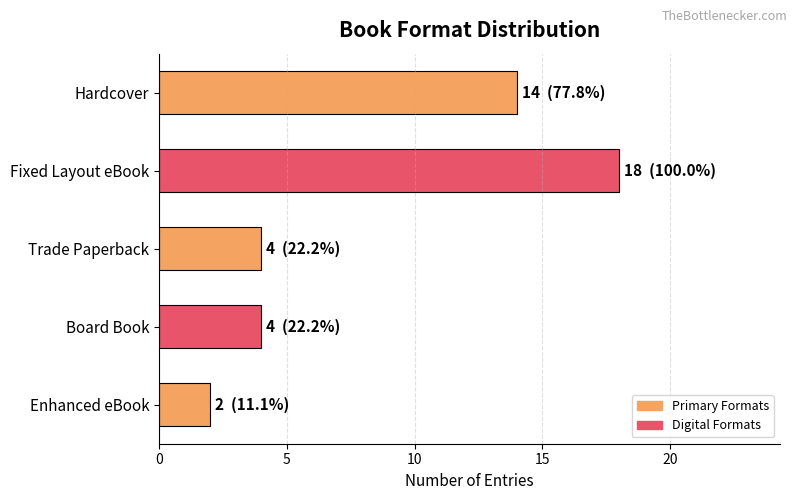

Where is the data nearest to the value 10?

Hardcover